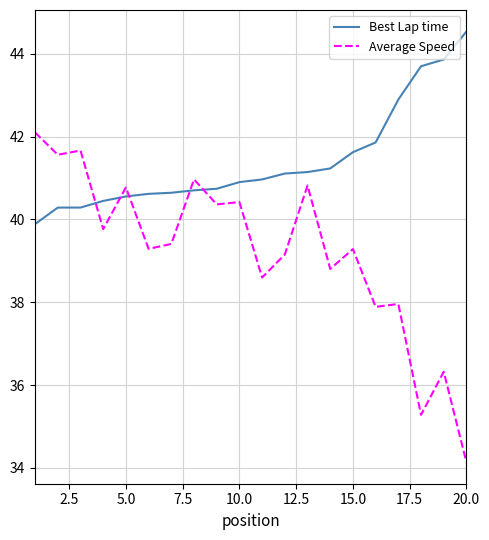

What is the lowest value of the Best Lap time series?

39.9